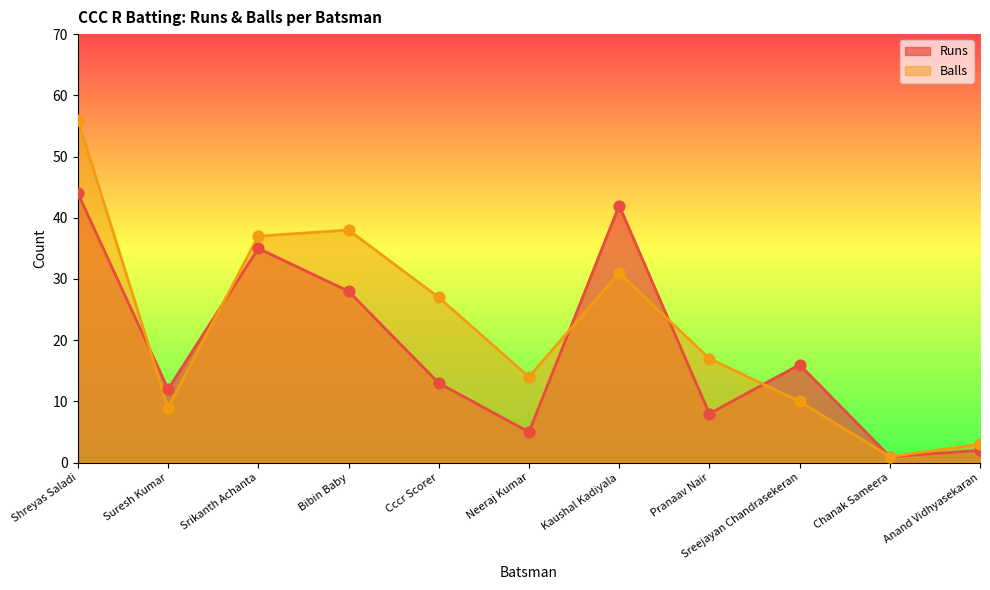

What are all the series names shown in the legend?

Runs, Balls